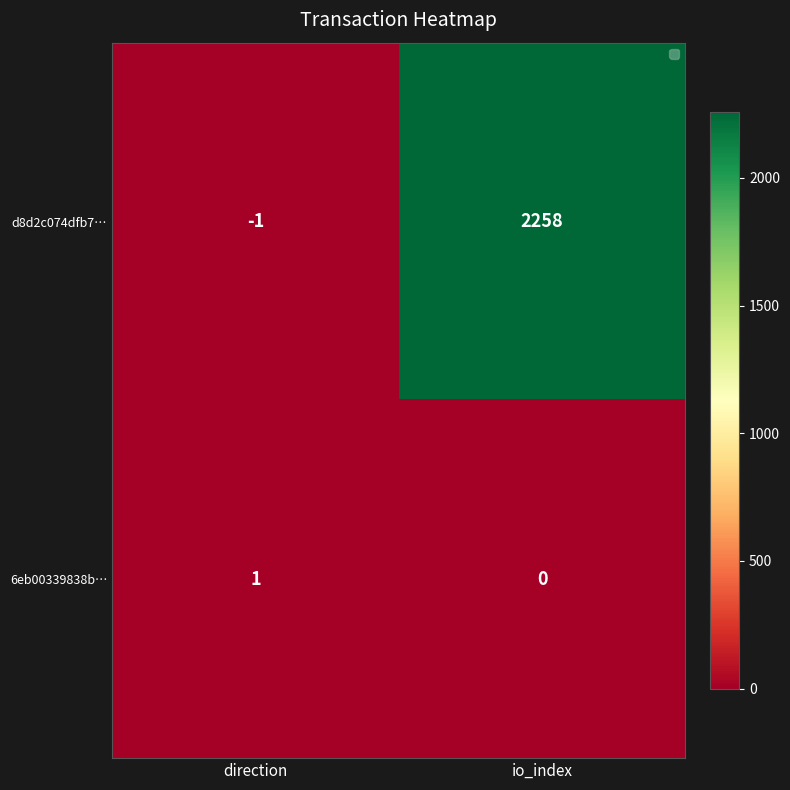

Reading left to right, what are all the values shown in this chart?

d8d2c074dfb7…: -1	2258
6eb00339838b…: 1	0